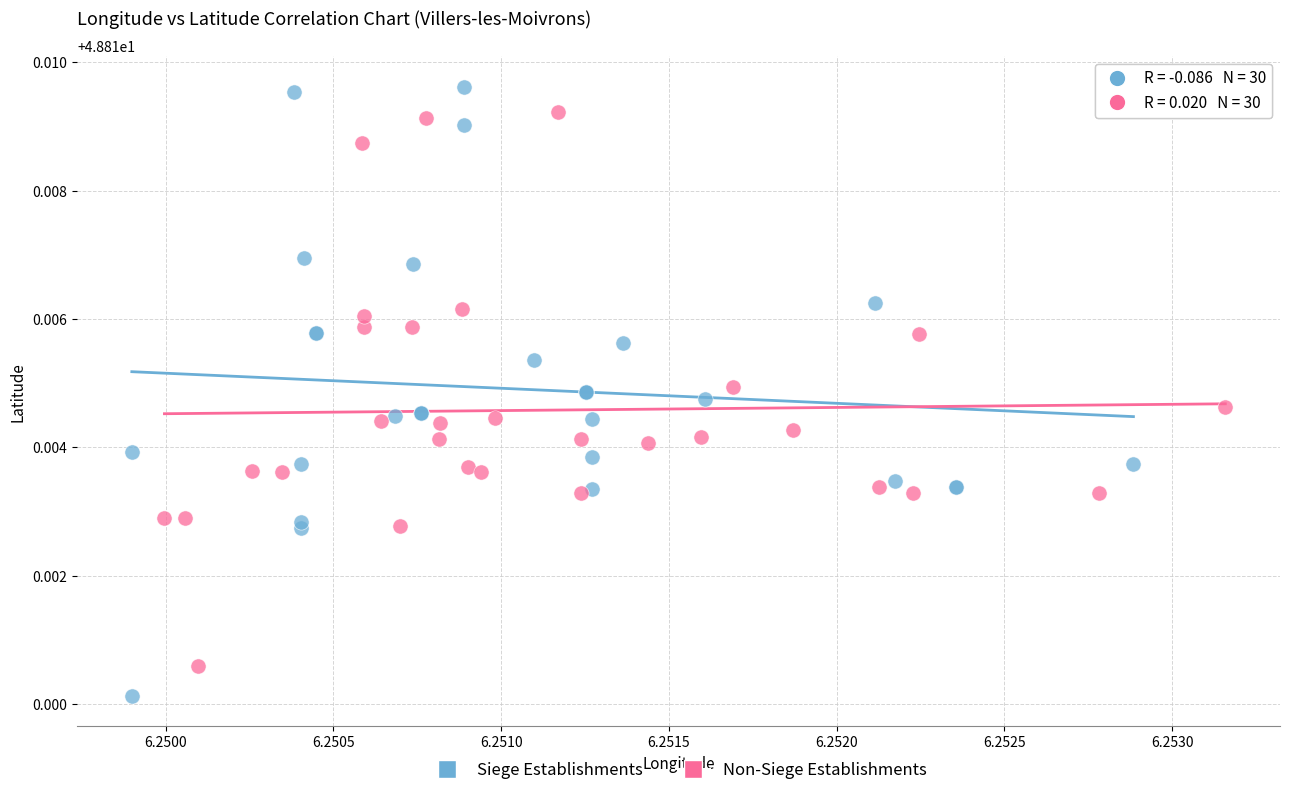

Which series has the widest spread of Y values?

Siege Establishments